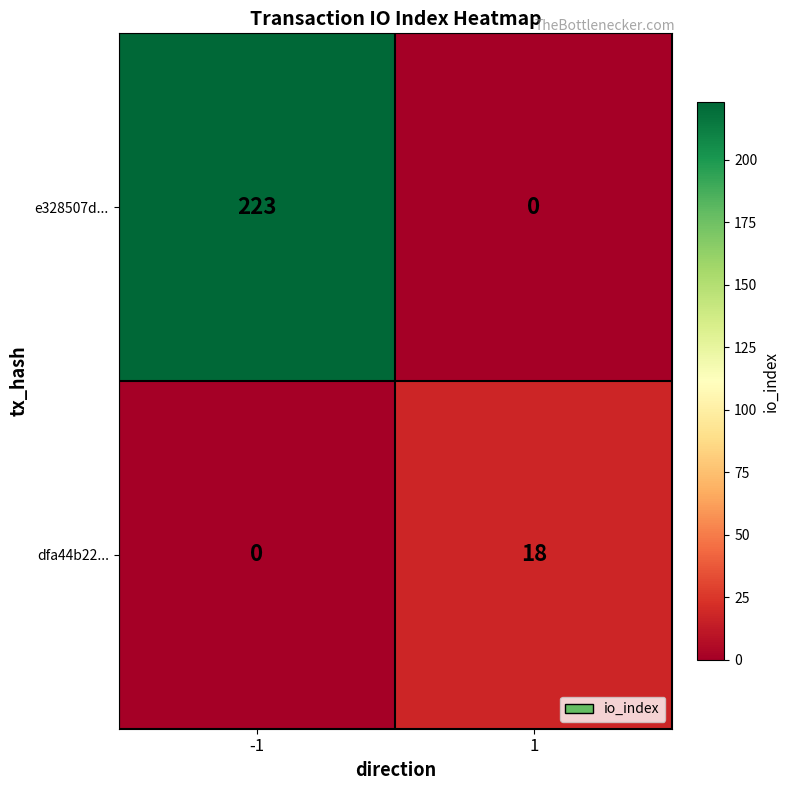

What is the greatest value displayed?

223